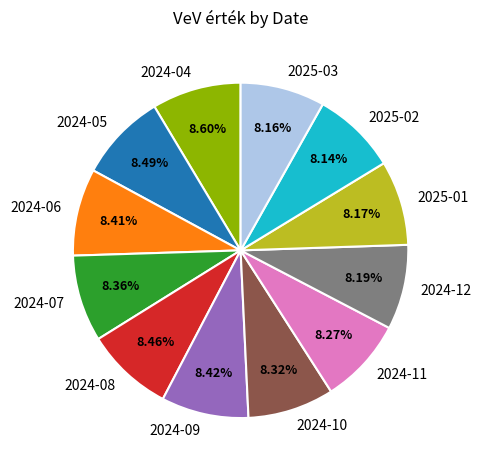

Does 2024-11 account for over 50% of the chart?

No